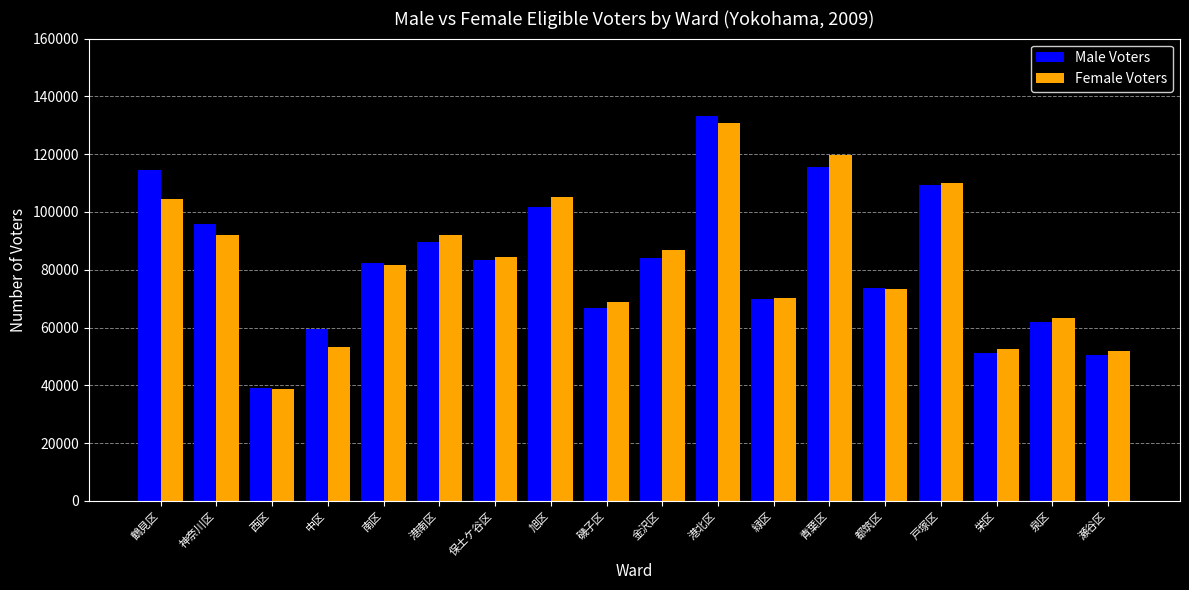

What is the value of the Female Voters bar at the 18th from the left?

51758